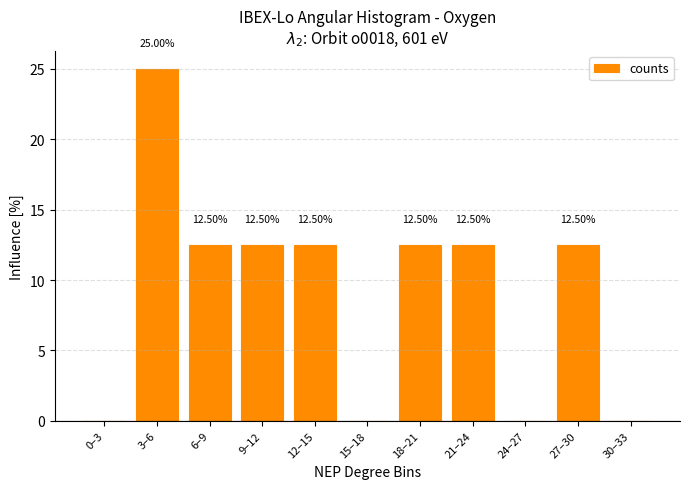

What is the average value?

9.1